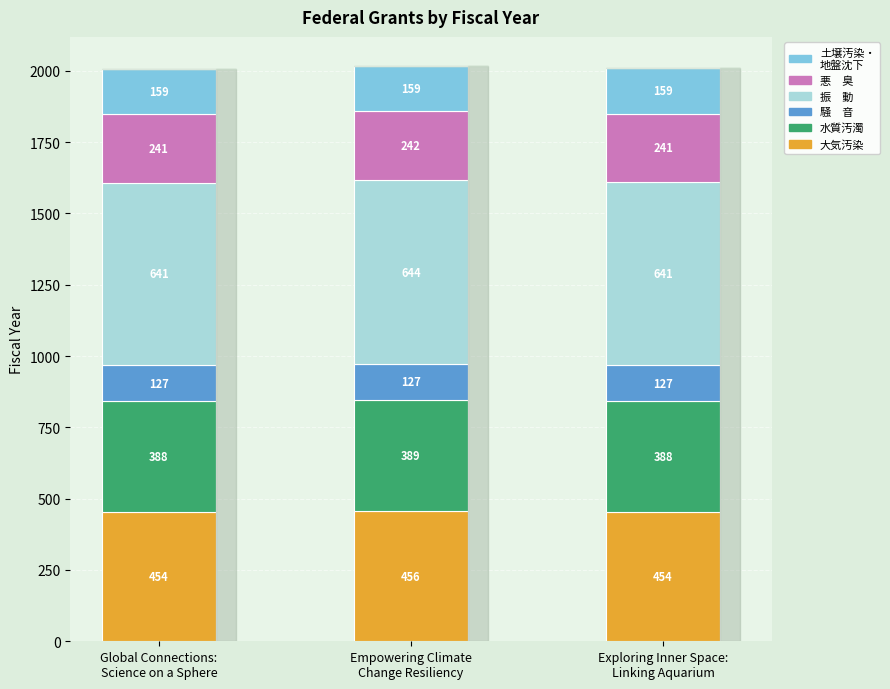

How many categories are shown in the chart?

3